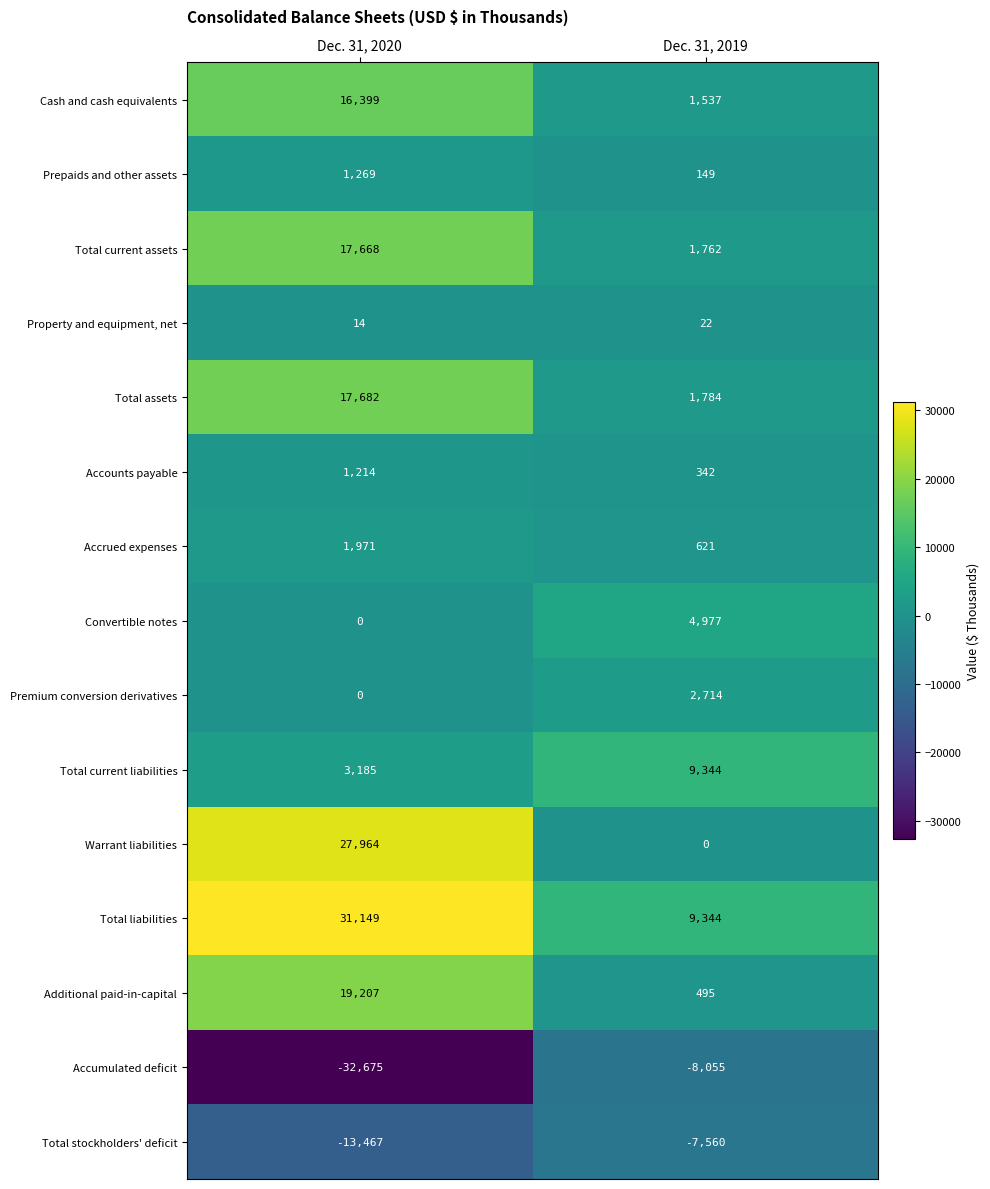

What is the total value across all series at Dec. 31, 2019?

17476